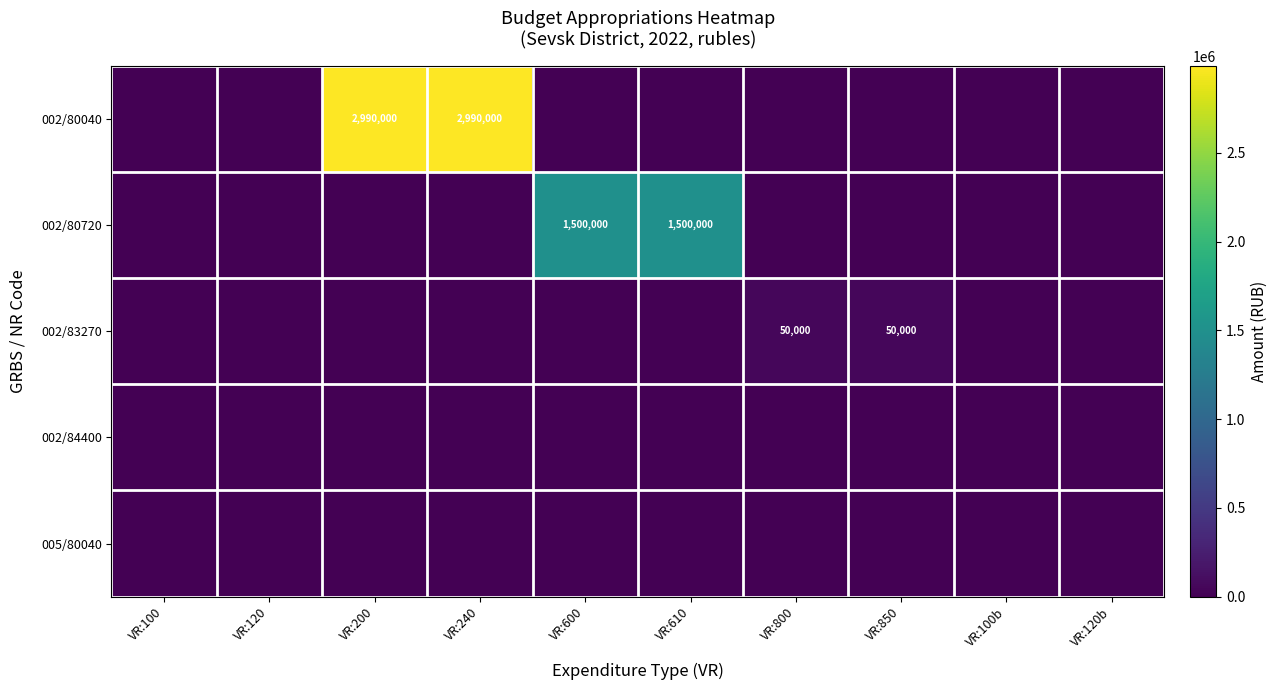

Is it true that 002/80040 equals 2990000 at VR:200?

True